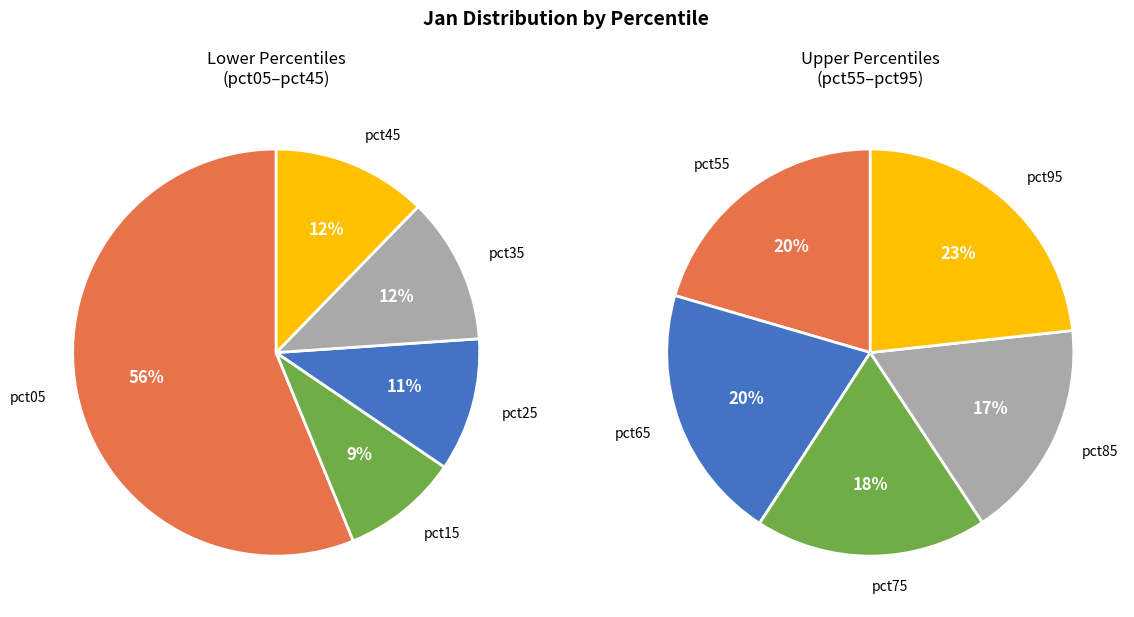

Count the number of slices in the pie.

10